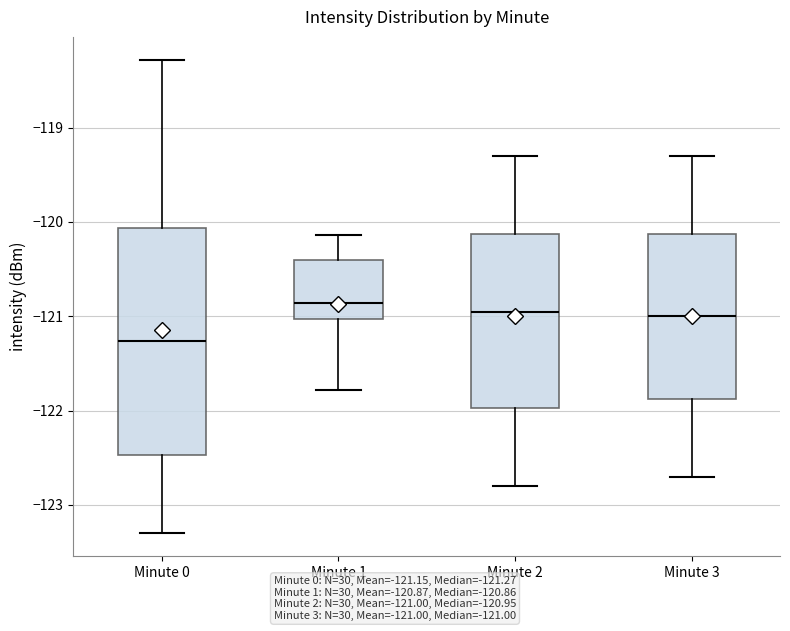

Reading left to right, read every box against the y-axis: the position of its median line, the range the box covers, and the ends of its whiskers. The values are not printed on the chart, so give them approximately, as read against the axis.

Minute 0: median -121.3, box -122.5 to -120.1, whiskers -123.3 to -118.3
Minute 1: median -120.9, box -121.0 to -120.4, whiskers -121.8 to -120.1
Minute 2: median -120.9, box -122.0 to -120.1, whiskers -122.8 to -119.3
Minute 3: median -121.0, box -121.9 to -120.1, whiskers -122.7 to -119.3